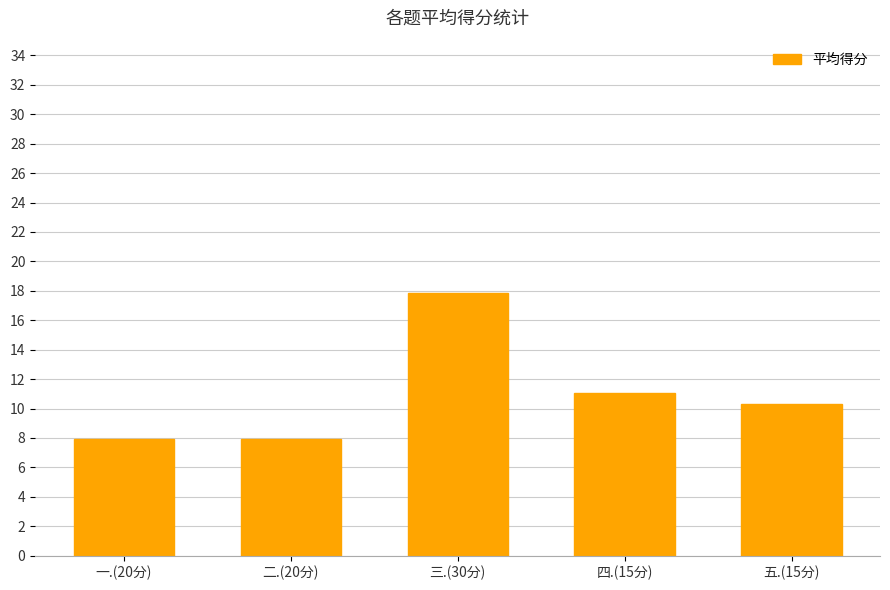

True or false: the data shows 2.8 at 五.(15分).

False